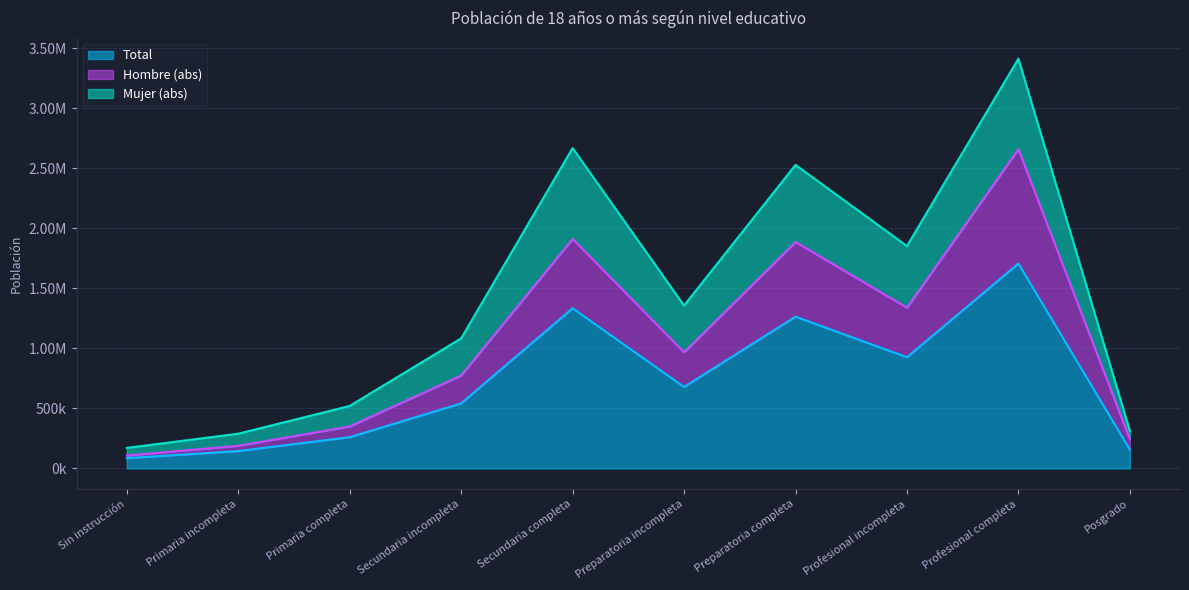

What is the greatest value displayed?

3411744.6